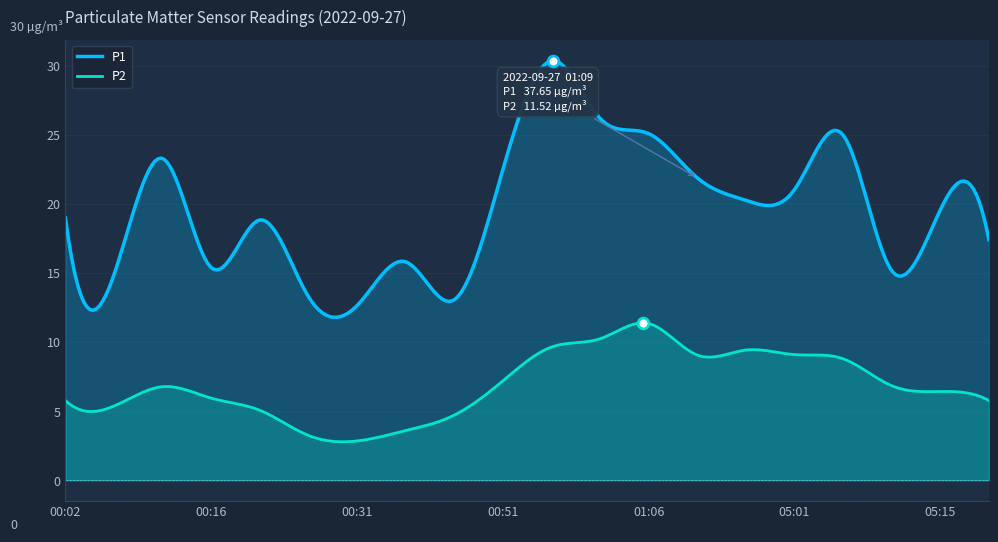

Which series has the largest total across all categories?

P1